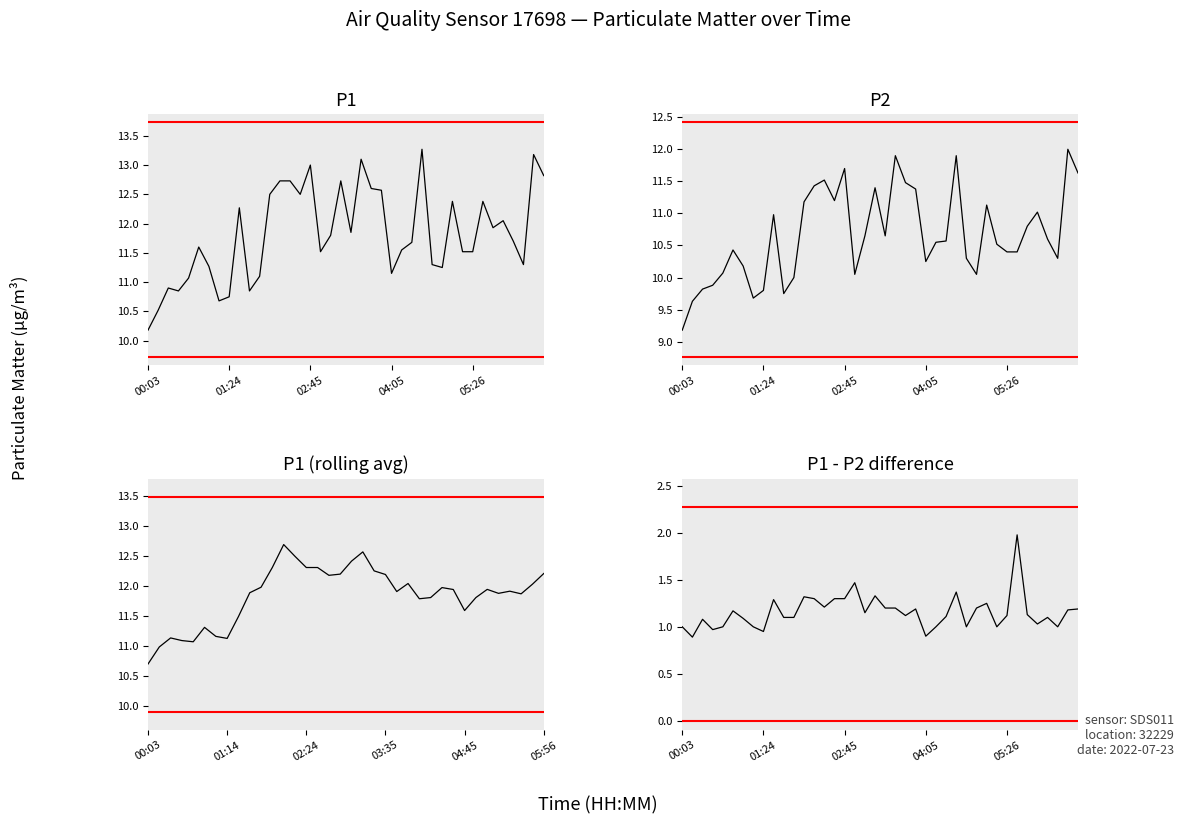

What is the label of the 39th point from the right?

00:14